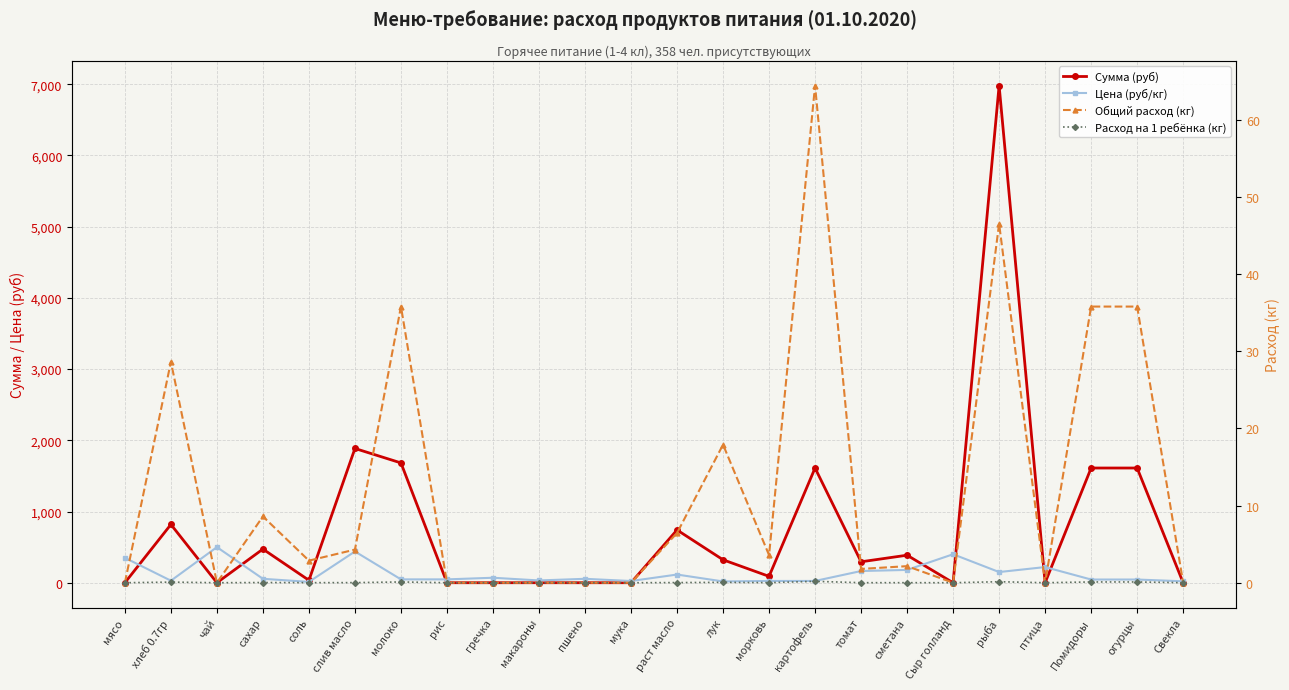

What is the sum of all Расход на 1 ребёнка (кг) values?

0.8